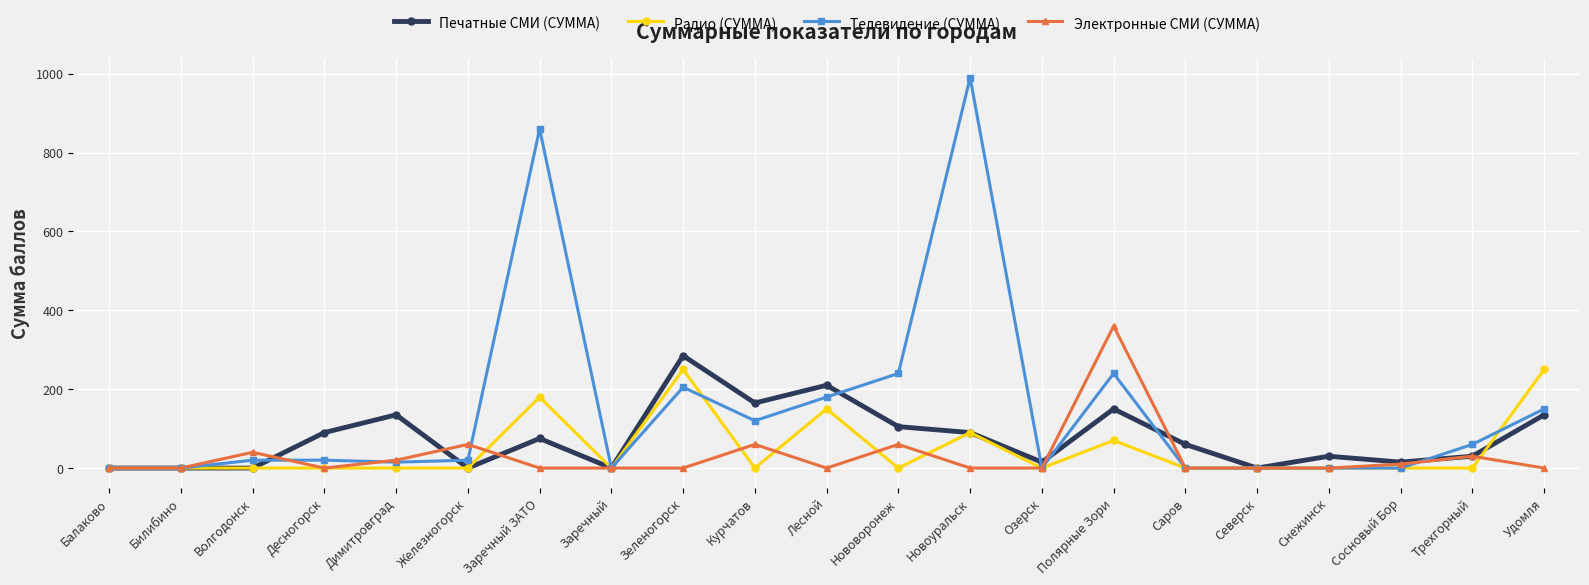

Reading left to right, list all the values displayed in this chart.

Печатные СМИ (СУММА): Балаково=0	Билибино=0	Волгодонск=0	Десногорск=90	Димитровград=135	Железногорск=0	Заречный ЗАТО=75	Заречный=0	Зеленогорск=285	Курчатов=165	Лесной=210	Нововоронеж=105	Новоуральск=90	Озерск=15	Полярные Зори=150	Саров=60	Северск=0	Снежинск=30	Сосновый Бор=15	Трехгорный=30	Удомля=135
Радио (СУММА): Балаково=0	Билибино=0	Волгодонск=0	Десногорск=0	Димитровград=0	Железногорск=0	Заречный ЗАТО=180	Заречный=0	Зеленогорск=250	Курчатов=0	Лесной=150	Нововоронеж=0	Новоуральск=90	Озерск=0	Полярные Зори=70	Саров=0	Северск=0	Снежинск=0	Сосновый Бор=0	Трехгорный=0	Удомля=250
Телевидение (СУММА): Балаково=0	Билибино=0	Волгодонск=20	Десногорск=20	Димитровград=15	Железногорск=20	Заречный ЗАТО=860	Заречный=0	Зеленогорск=205	Курчатов=120	Лесной=180	Нововоронеж=240	Новоуральск=990	Озерск=0	Полярные Зори=240	Саров=0	Северск=0	Снежинск=0	Сосновый Бор=0	Трехгорный=60	Удомля=150
Электронные СМИ (СУММА): Балаково=0	Билибино=0	Волгодонск=40	Десногорск=0	Димитровград=20	Железногорск=60	Заречный ЗАТО=0	Заречный=0	Зеленогорск=0	Курчатов=60	Лесной=0	Нововоронеж=60	Новоуральск=0	Озерск=0	Полярные Зори=360	Саров=0	Северск=0	Снежинск=0	Сосновый Бор=10	Трехгорный=30	Удомля=0